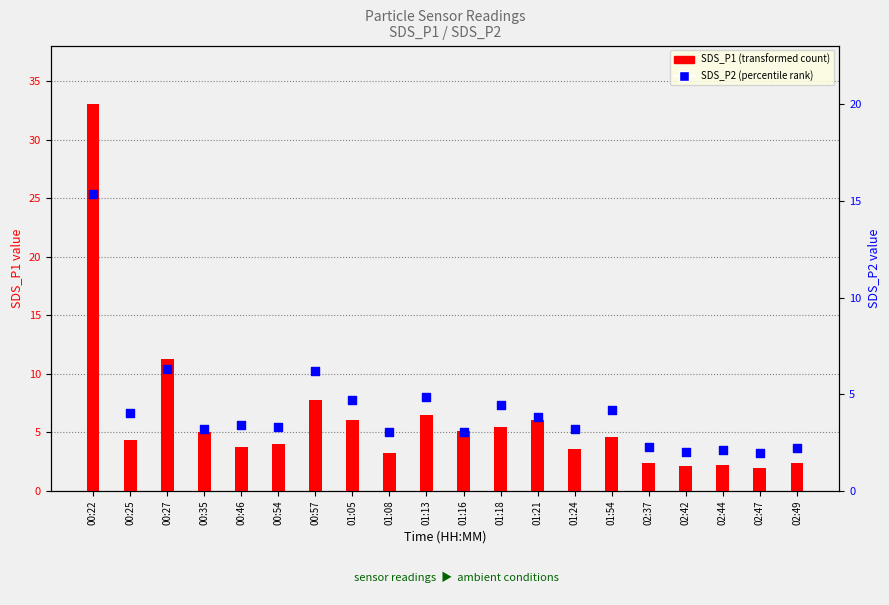

Which series has the widest spread of Y values?

SDS_P1